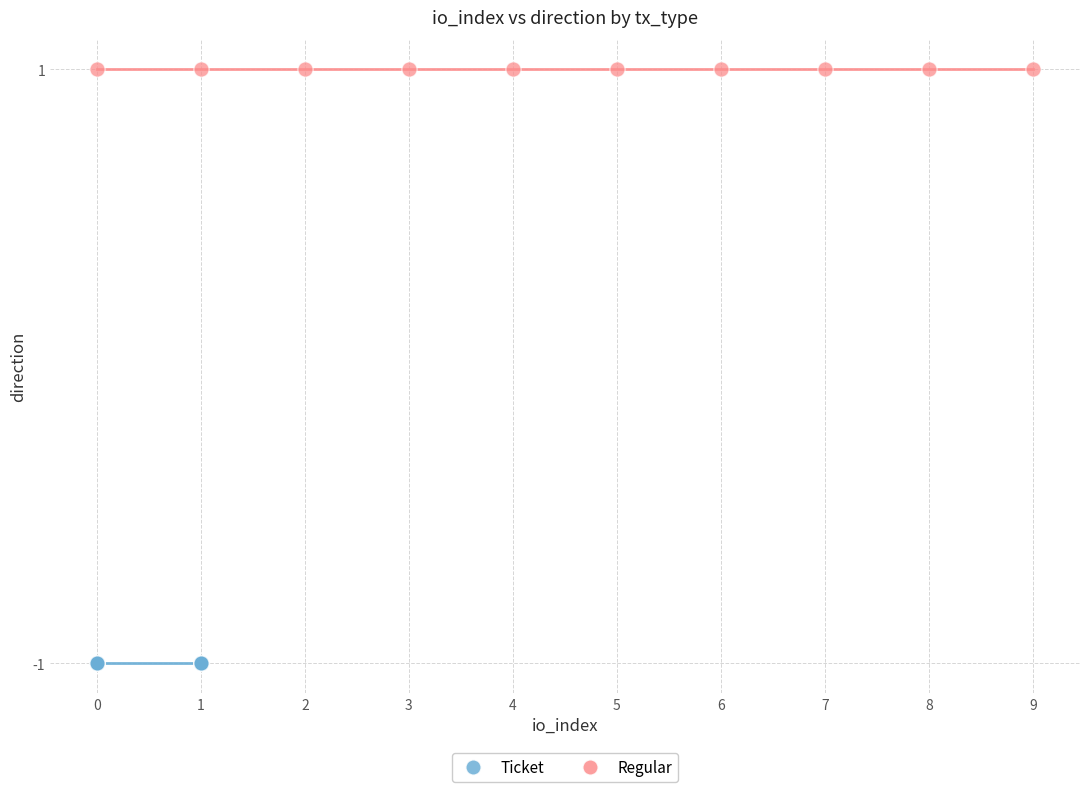

Which series reaches the minimum Y coordinate?

Ticket